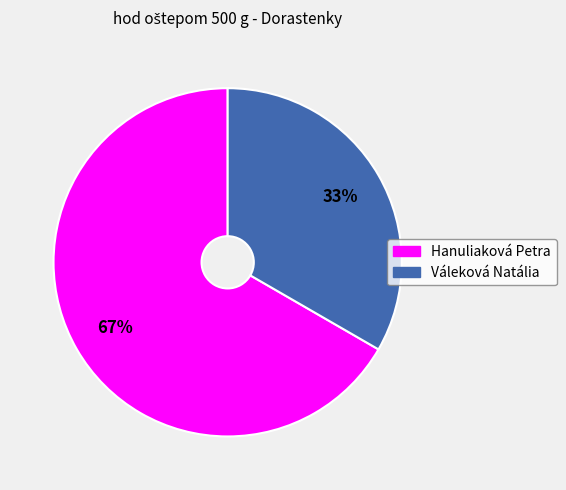

Is the sum of Váleková Natália and Hanuliaková Petra greater than half?

Yes